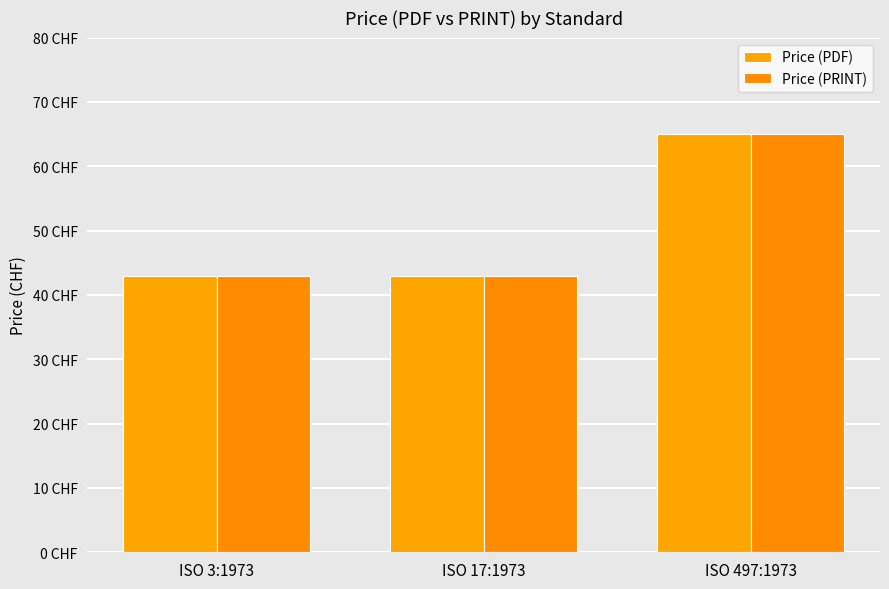

Are the bars horizontal?

No